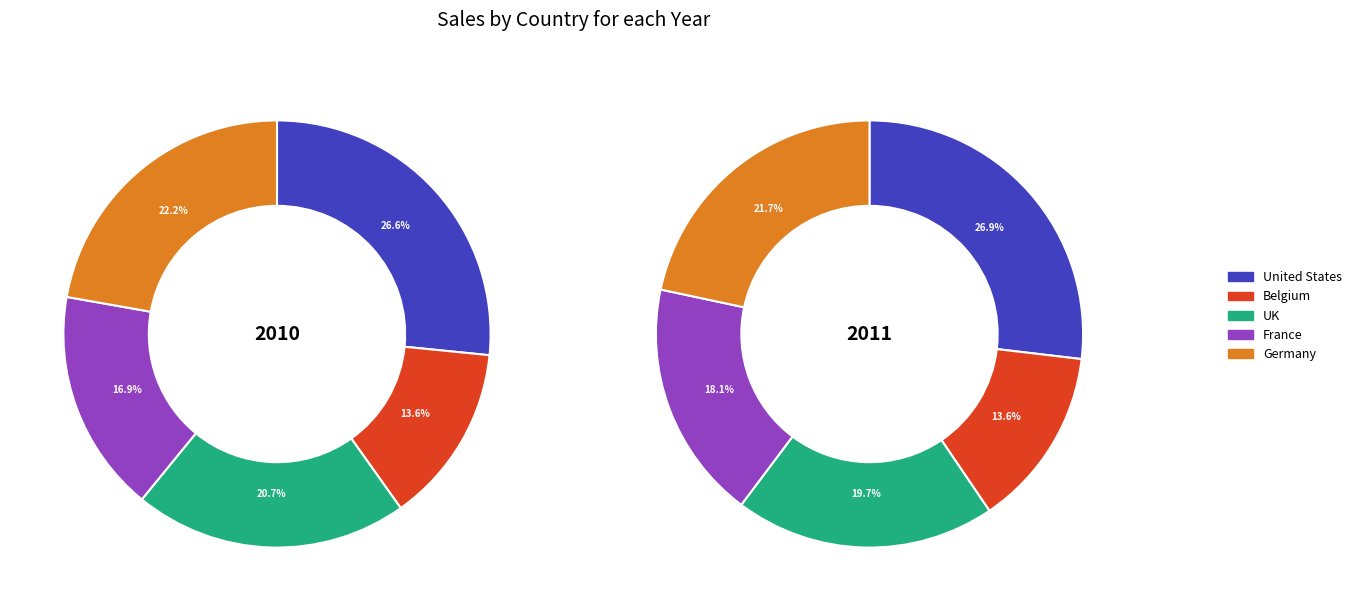

What portion of the pie excludes 0?

88.0%